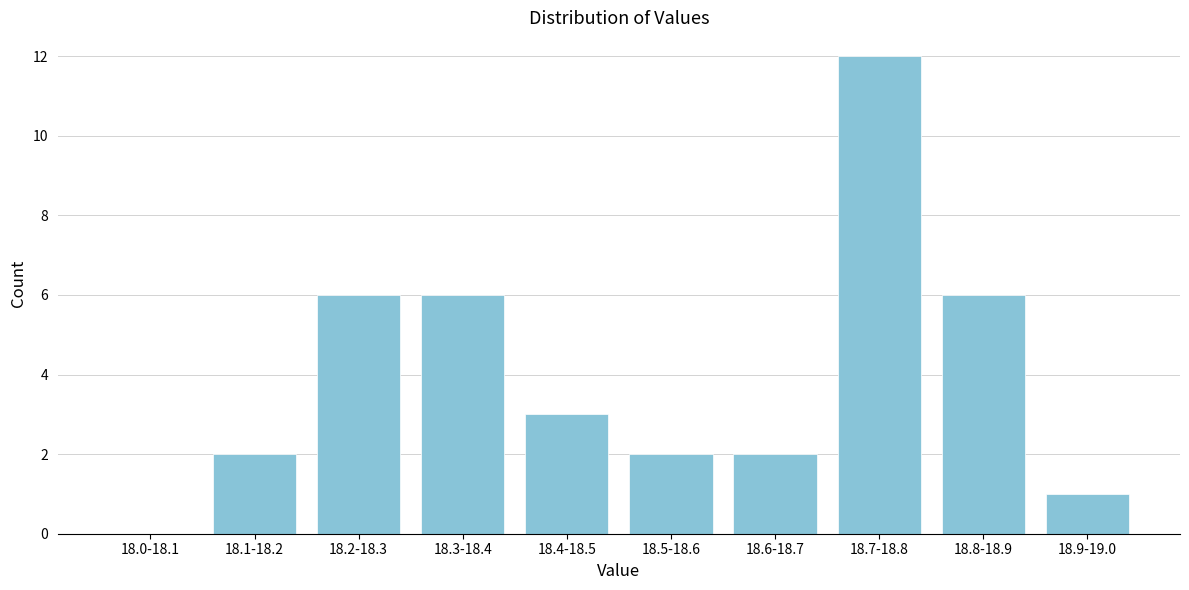

Reading left to right, what are all the values shown in this chart?

18.0-18.1=0	18.1-18.2=2	18.2-18.3=6	18.3-18.4=6	18.4-18.5=3	18.5-18.6=2	18.6-18.7=2	18.7-18.8=12	18.8-18.9=6	18.9-19.0=1